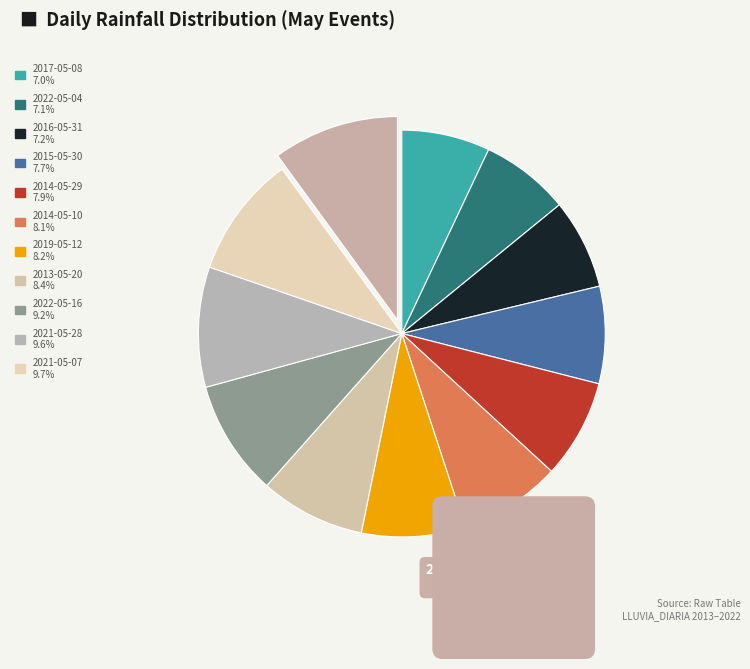

To the nearest percent, what is the average slice percentage?

8%